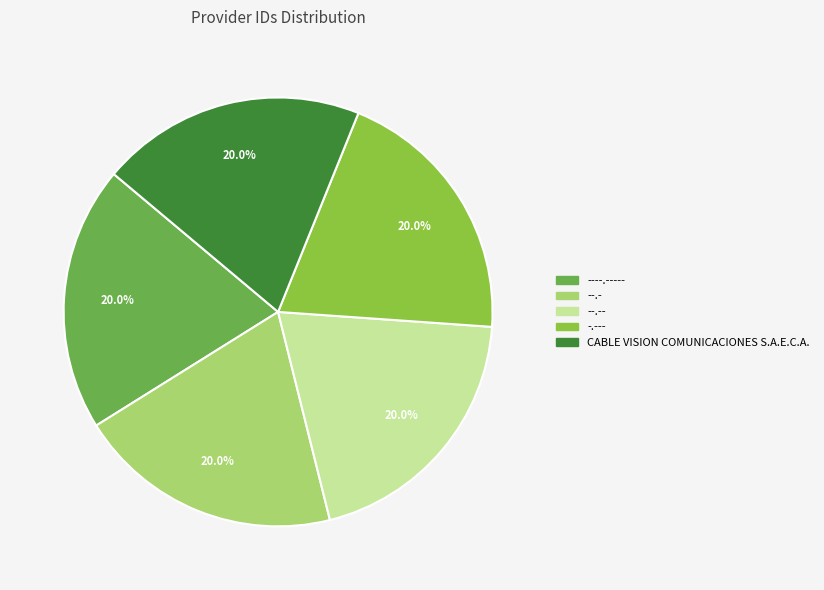

Is there any slice that represents more than half of the pie?

No